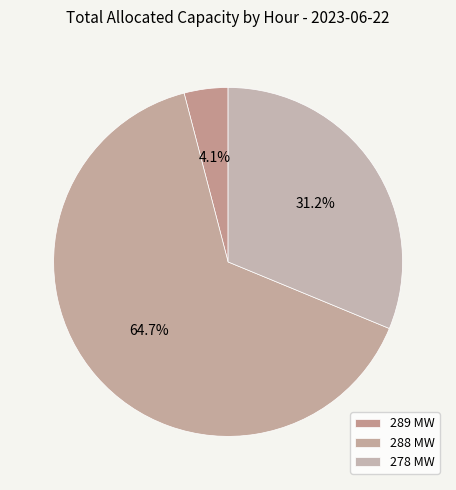

How many segments does this pie chart have?

3